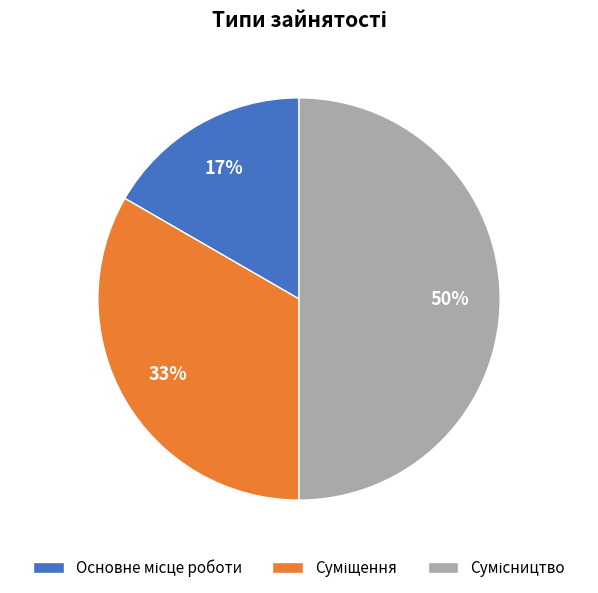

To the nearest percent, what is the average slice percentage?

33%